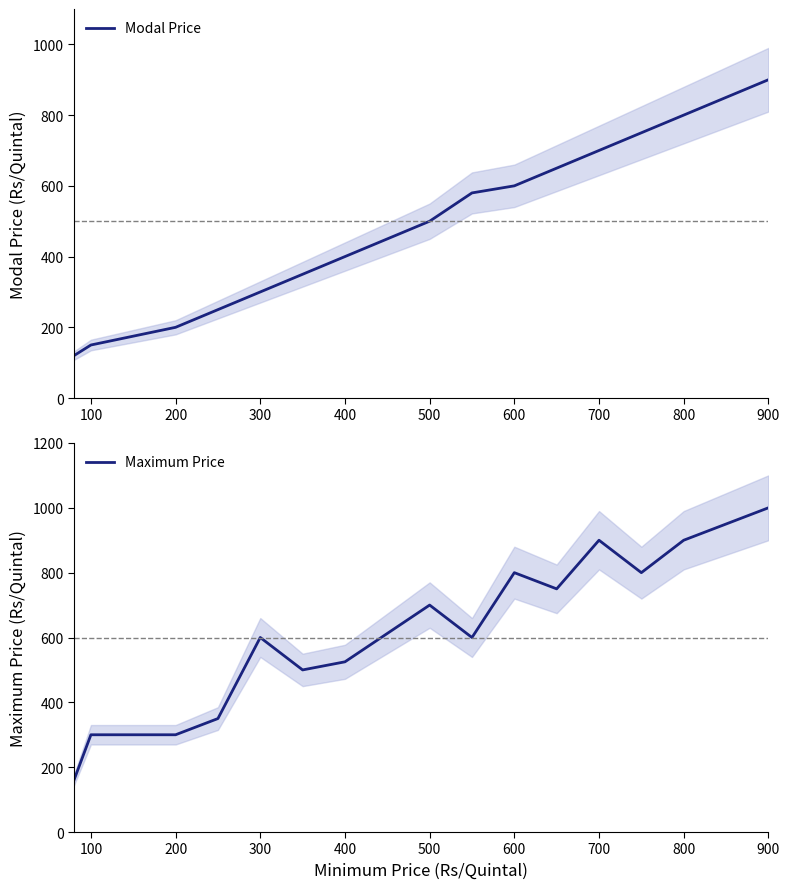

Reading left to right, transcribe all the data shown in this chart.

Modal Price: 120	150	200	250	300	350	400	500	580	600	650	700	750	800	900
Maximum Price: 160	300	300	350	600	500	525	700	600	800	750	900	800	900	1000